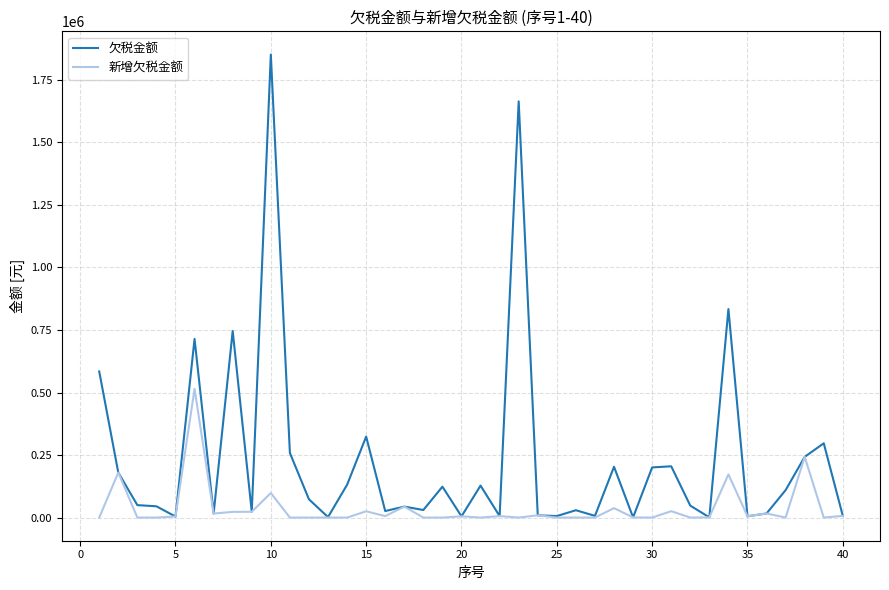

How many lines are shown in the chart?

2